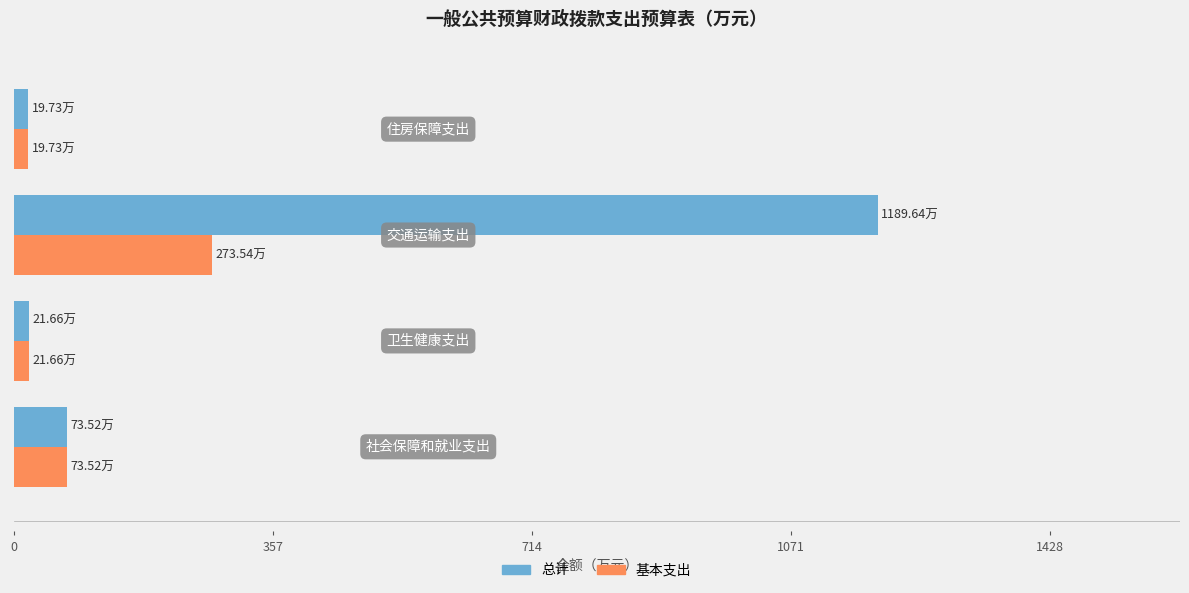

What is the highest value of the 基本支出 series?

273.5